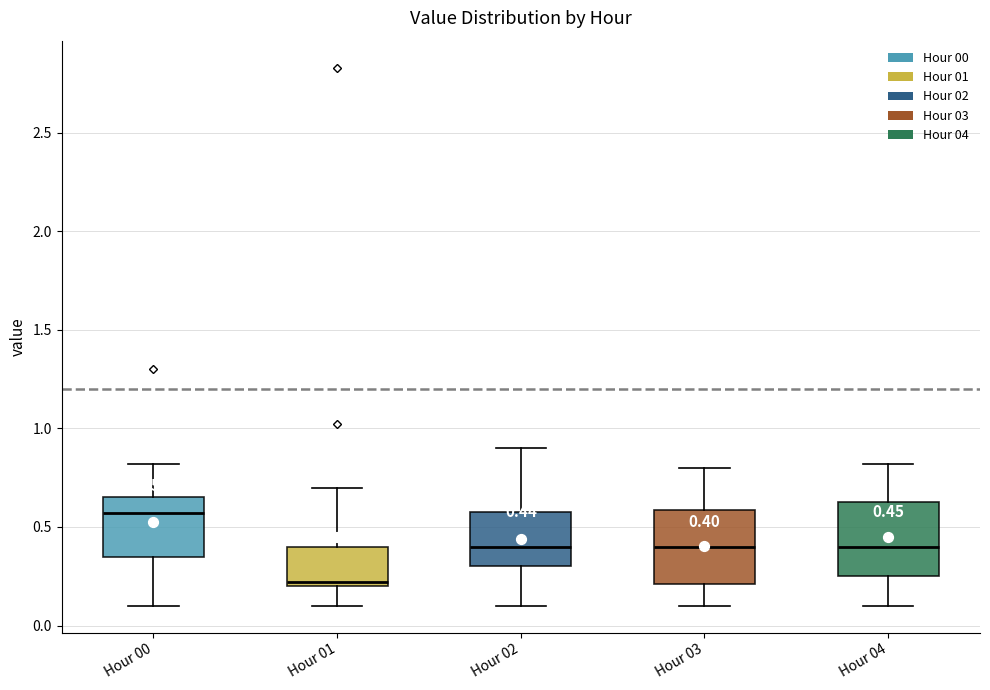

Which box has the lowest median line?

Hour 01